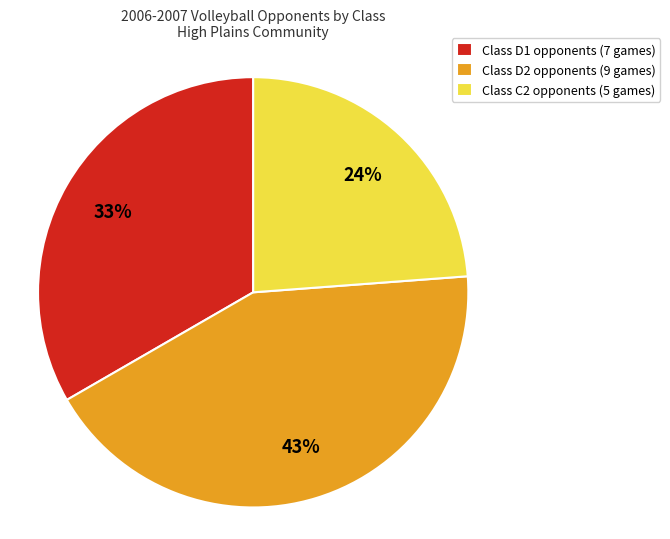

To the nearest percent, what is the average slice percentage?

33%